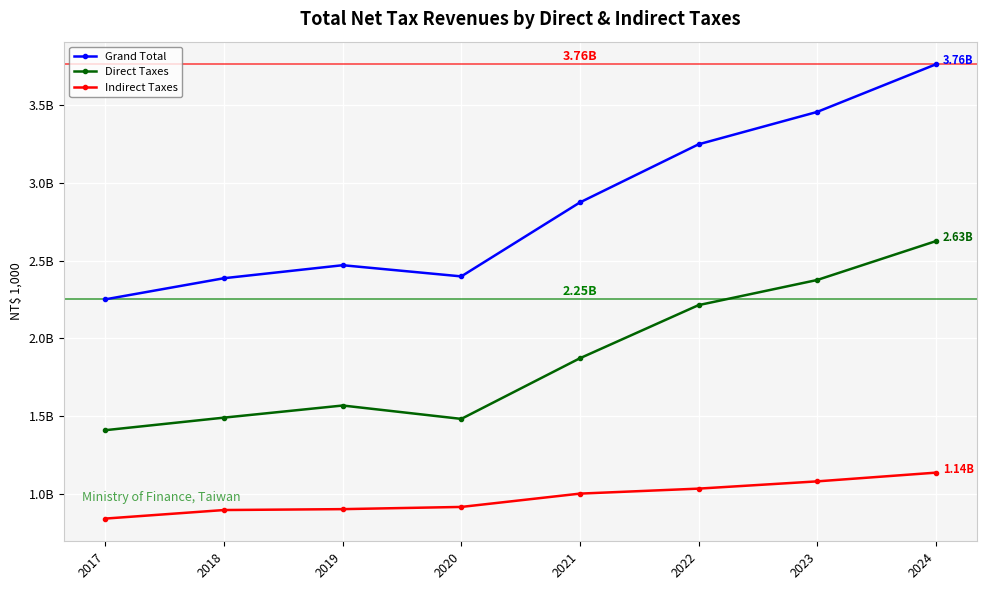

True or false: Indirect Taxes has more than 1 interior local peaks.

False